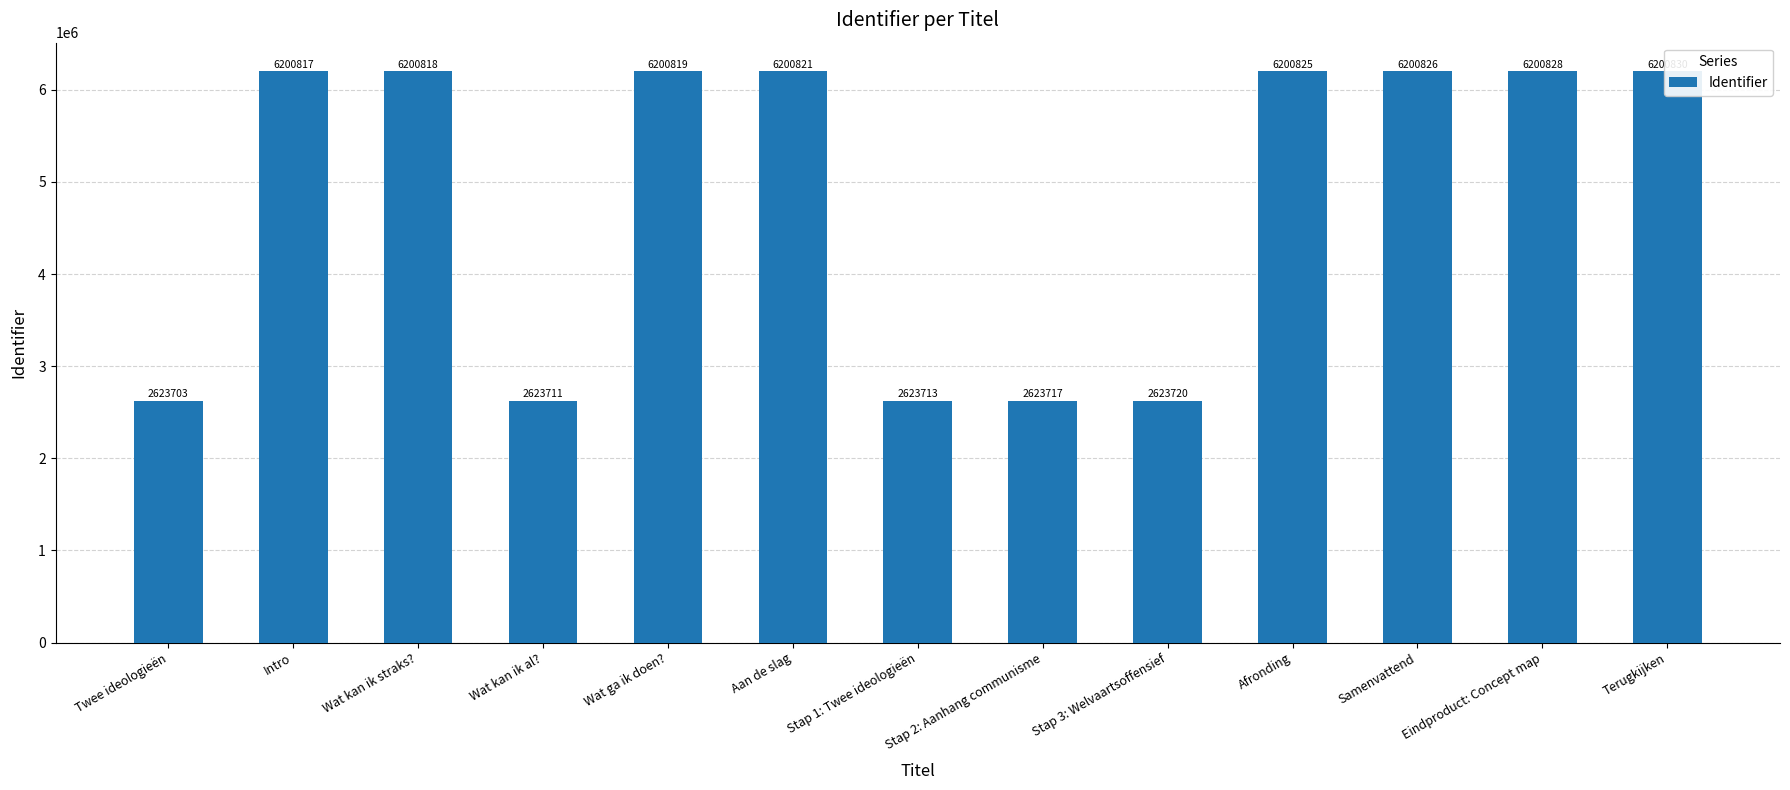

Rank the categories by value from highest to lowest.

Terugkijken, Eindproduct: Concept map, Samenvattend, Afronding, Aan de slag, Wat ga ik doen?, Wat kan ik straks?, Intro, Stap 3: Welvaartsoffensief, Stap 2: Aanhang communisme, Stap 1: Twee ideologieën, Wat kan ik al?, Twee ideologieën